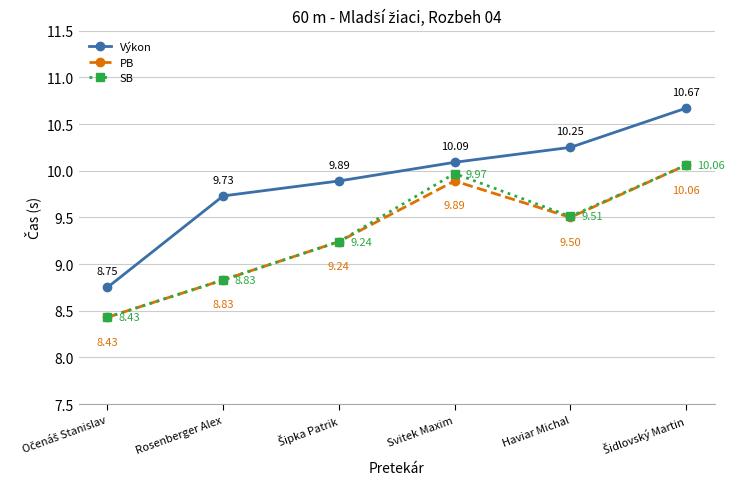

At how many categories does at least one series exceed 9?

5